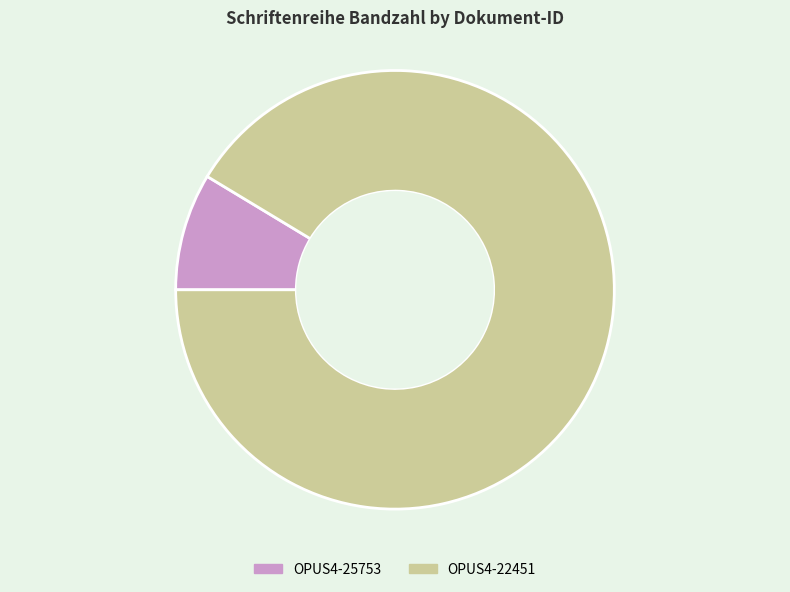

Approximately how many times larger is the value at OPUS4-22451 compared to OPUS4-25753?

10.6